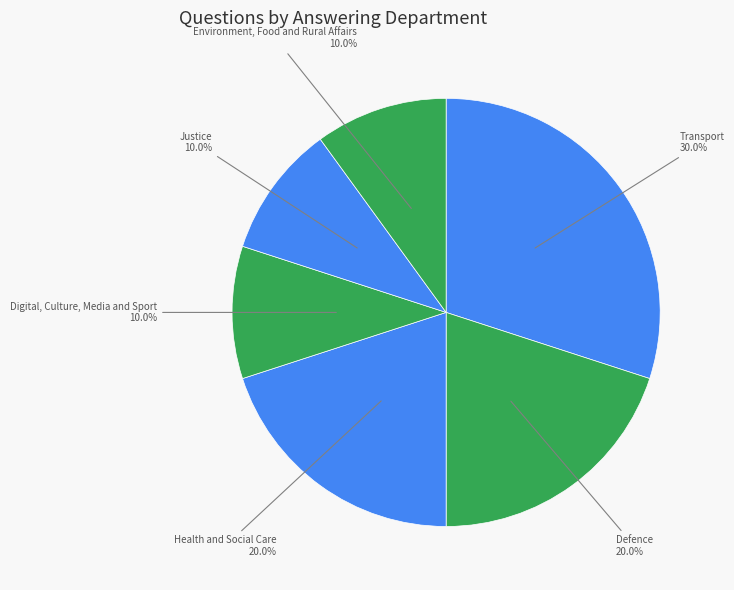

How many segments does this pie chart have?

6